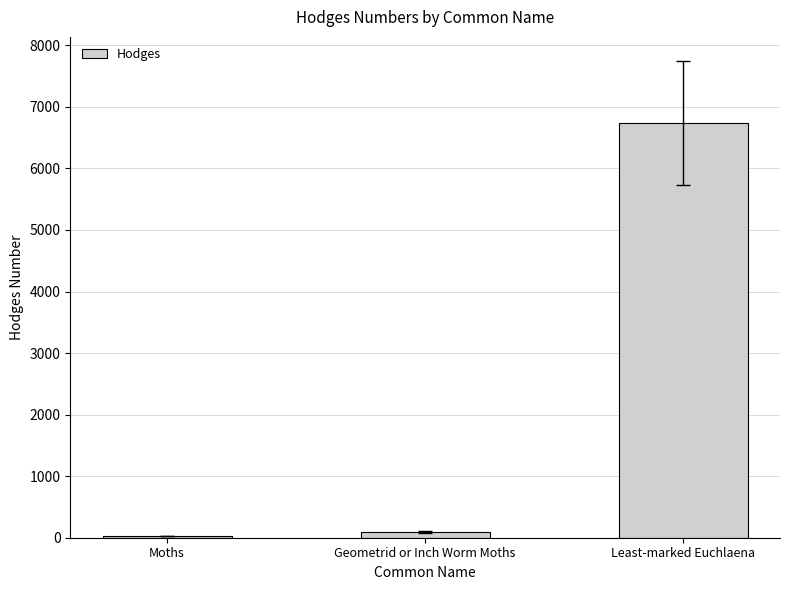

What is the label of the 2nd bar from the right?

Geometrid or Inch Worm Moths